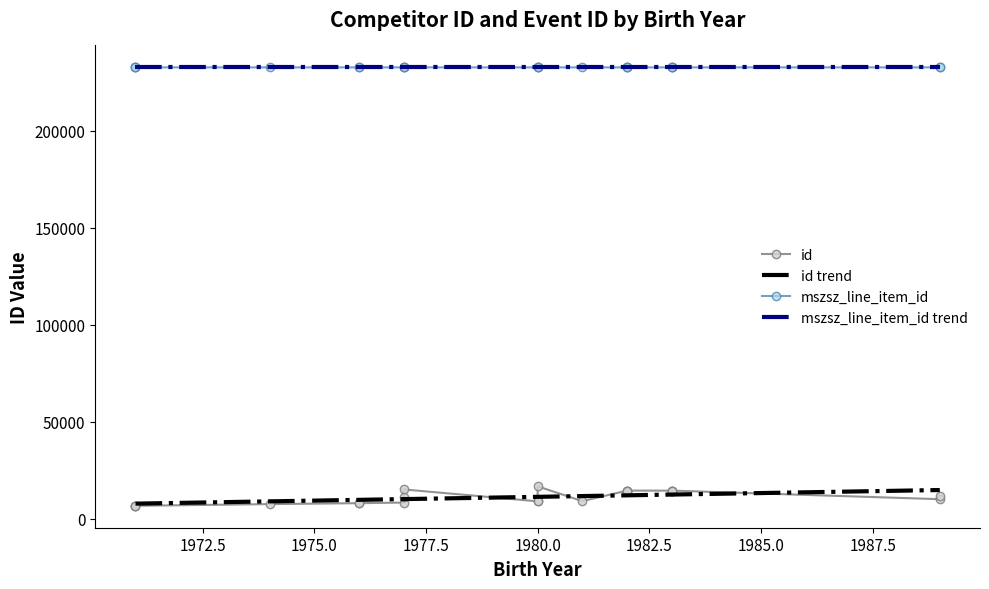

Rank the series at 2 from highest to lowest value.

mszsz_line_item_id, id